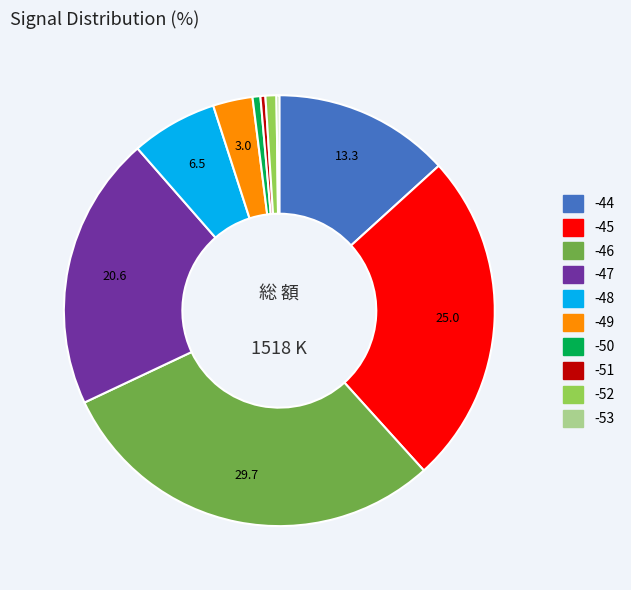

Is there a majority slice in this chart?

No